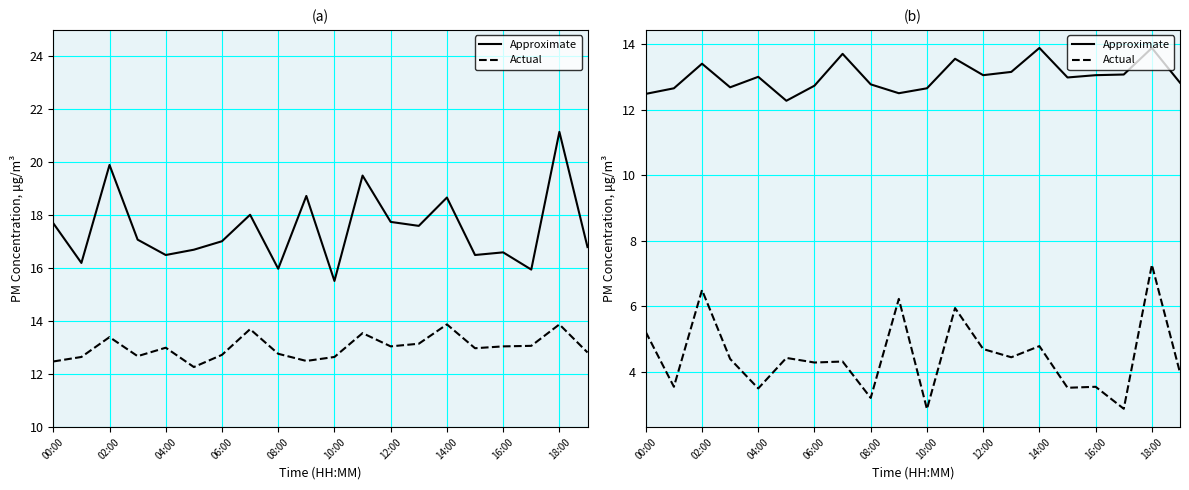

What is the minimum value shown in the chart?

2.9